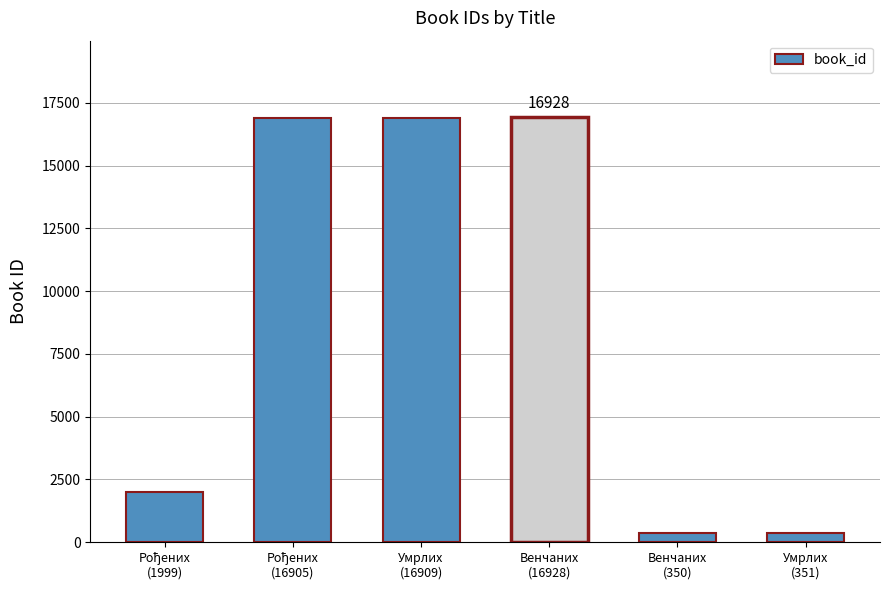

What is the label of the 2nd bar from the right?

Венчаних
(350)